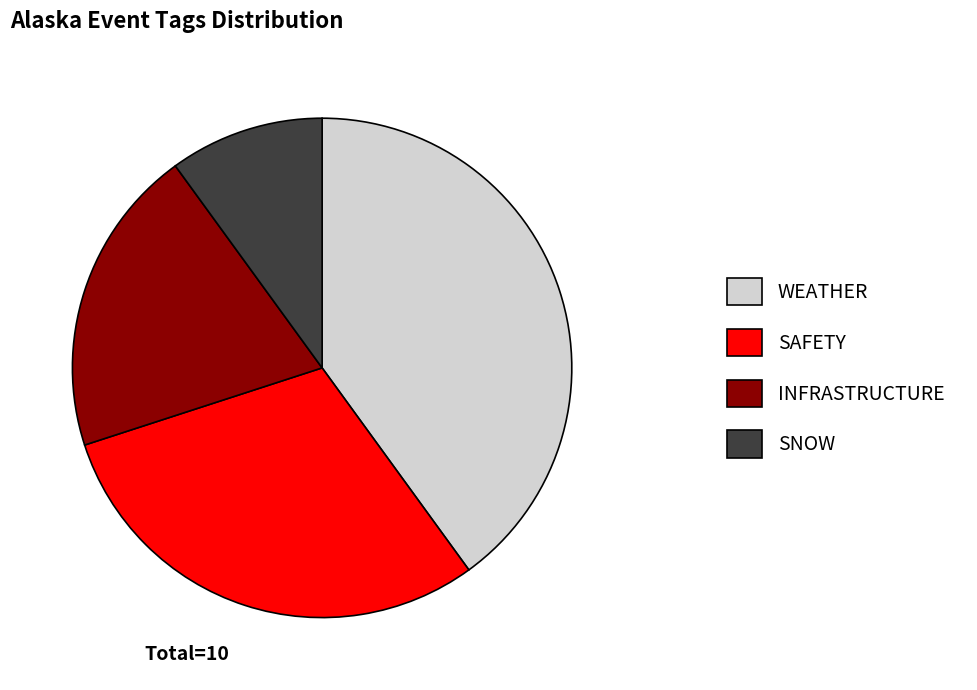

Does WEATHER account for over 50% of the chart?

No